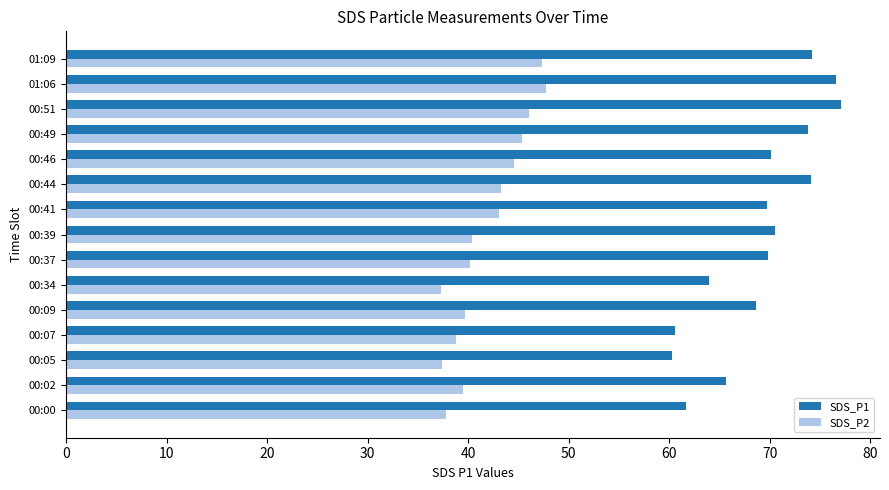

True or false: SDS_P2 has a value of 52.0 at 00:07.

False